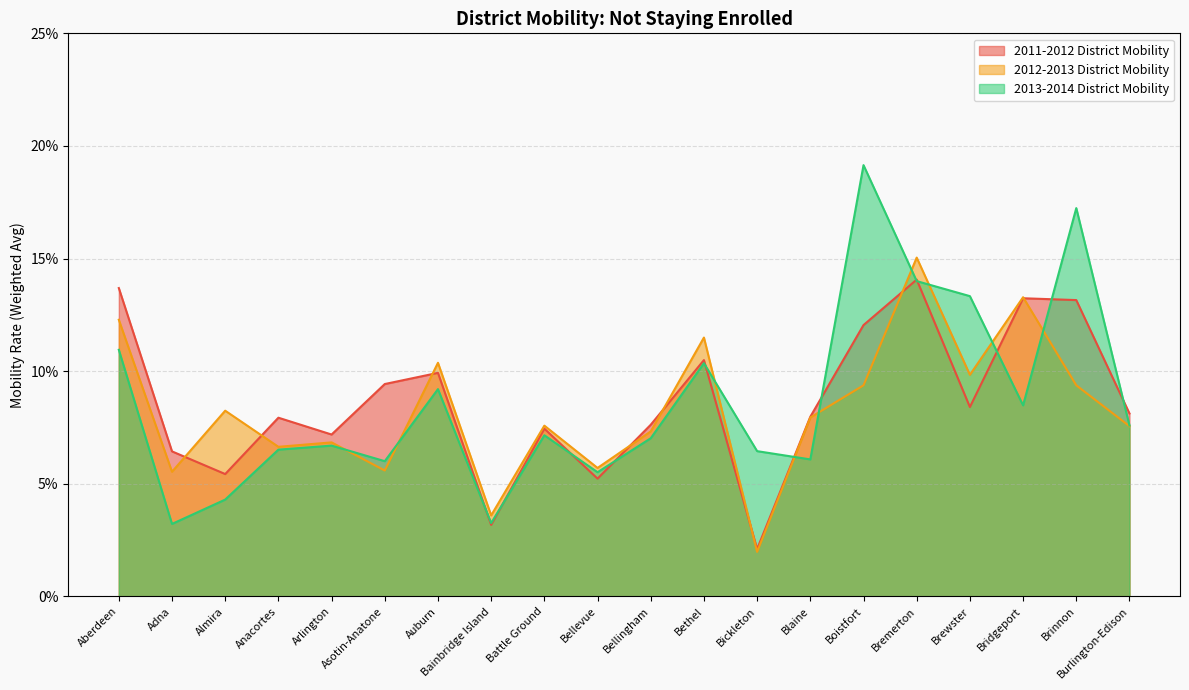

Reading left to right, list all the values displayed in this chart.

2011-2012 District Mobility: 0.1	0.1	0.1	0.1	0.1	0.1	0.1	0.0	0.1	0.1	0.1	0.1	0.0	0.1	0.1	0.1	0.1	0.1	0.1	0.1
2012-2013 District Mobility: 0.1	0.1	0.1	0.1	0.1	0.1	0.1	0.0	0.1	0.1	0.1	0.1	0.0	0.1	0.1	0.2	0.1	0.1	0.1	0.1
2013-2014 District Mobility: 0.1	0.0	0.0	0.1	0.1	0.1	0.1	0.0	0.1	0.1	0.1	0.1	0.1	0.1	0.2	0.1	0.1	0.1	0.2	0.1